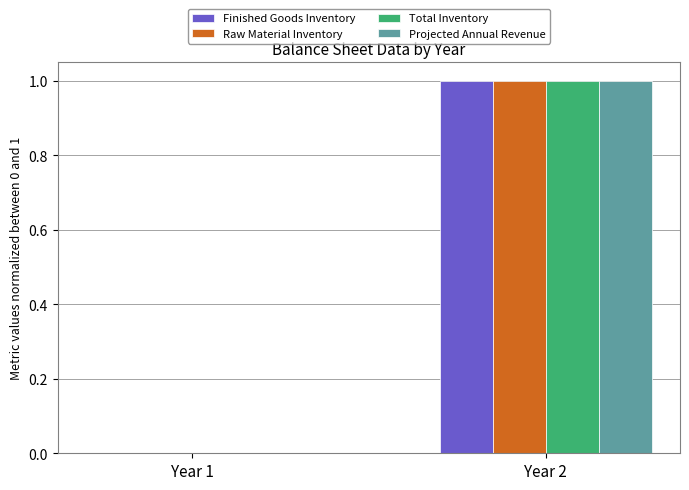

Are the bars horizontal?

No